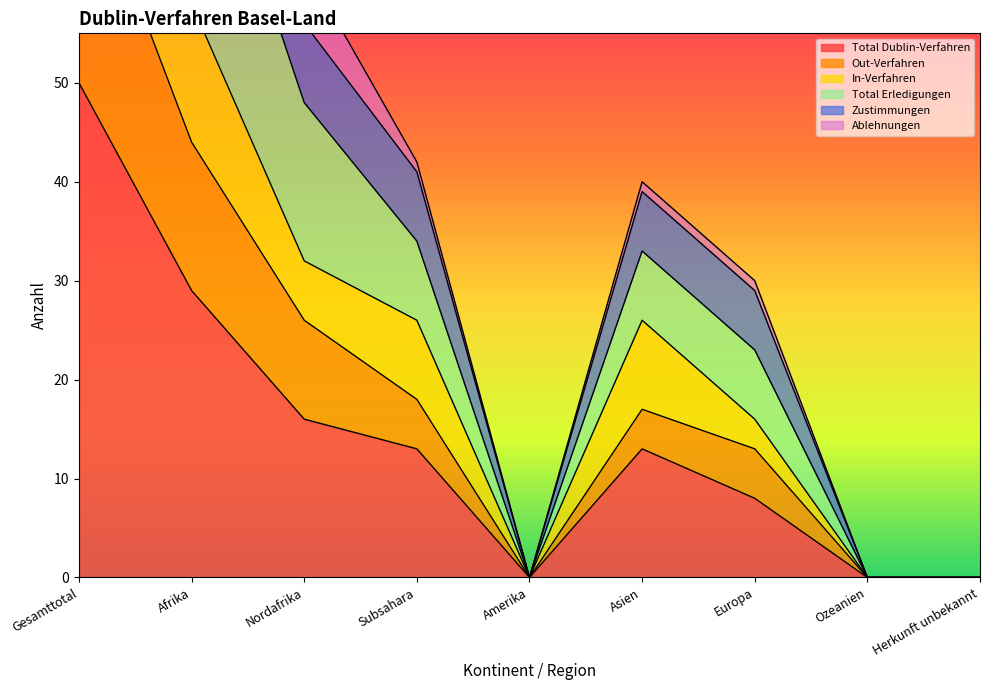

The value of Total Dublin-Verfahren at Amerika is 0. True or false?

True